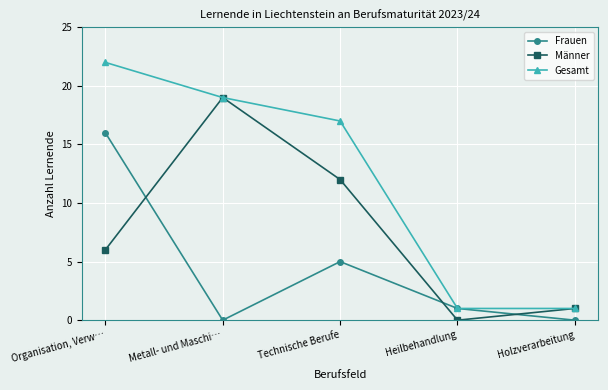

Which series has the widest spread of values?

Gesamt